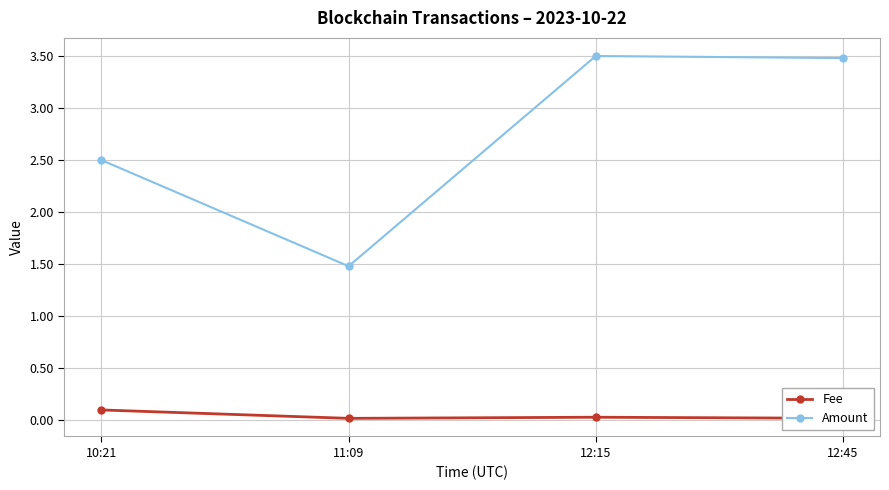

Where does the Amount series first go above 3?

12:15